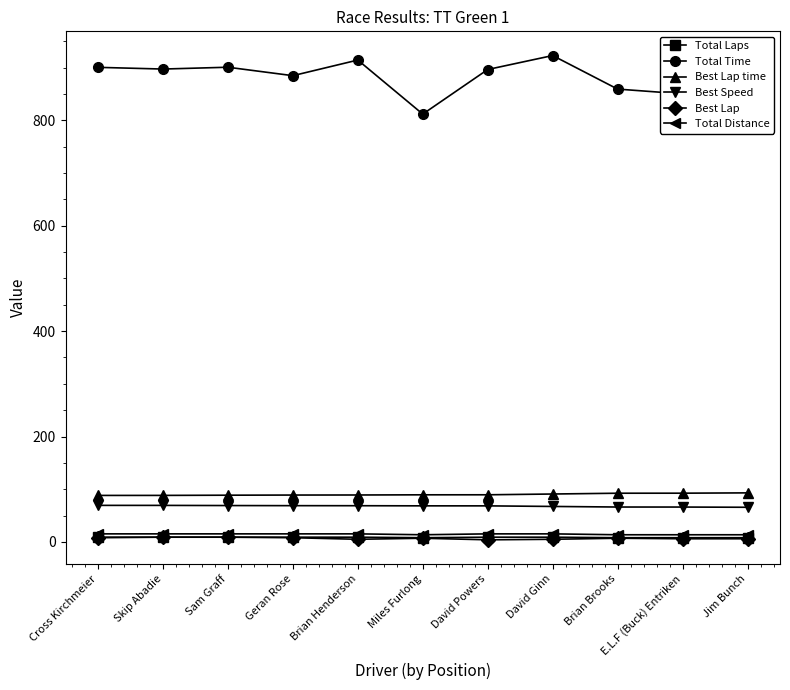

How many lines are shown in the chart?

6